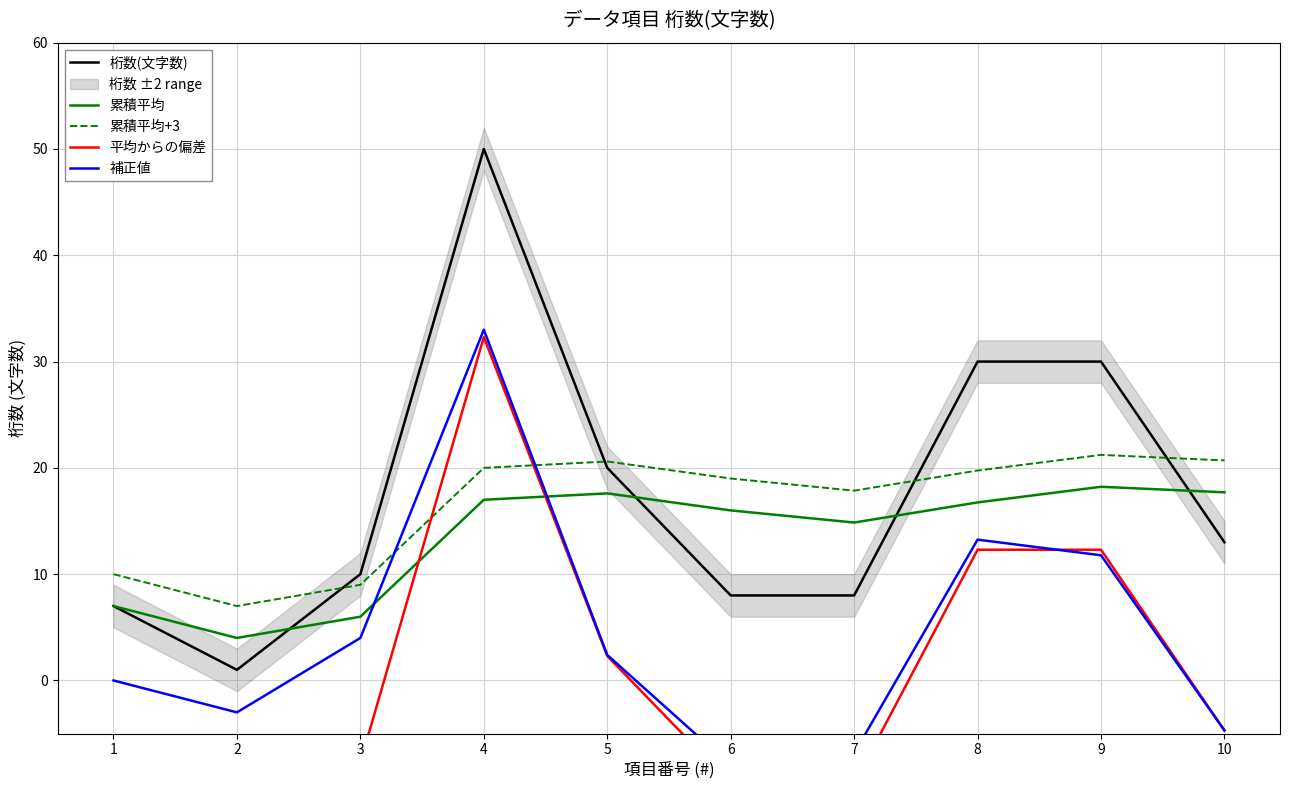

At which label is 累積平均+3 closest to 14?

7